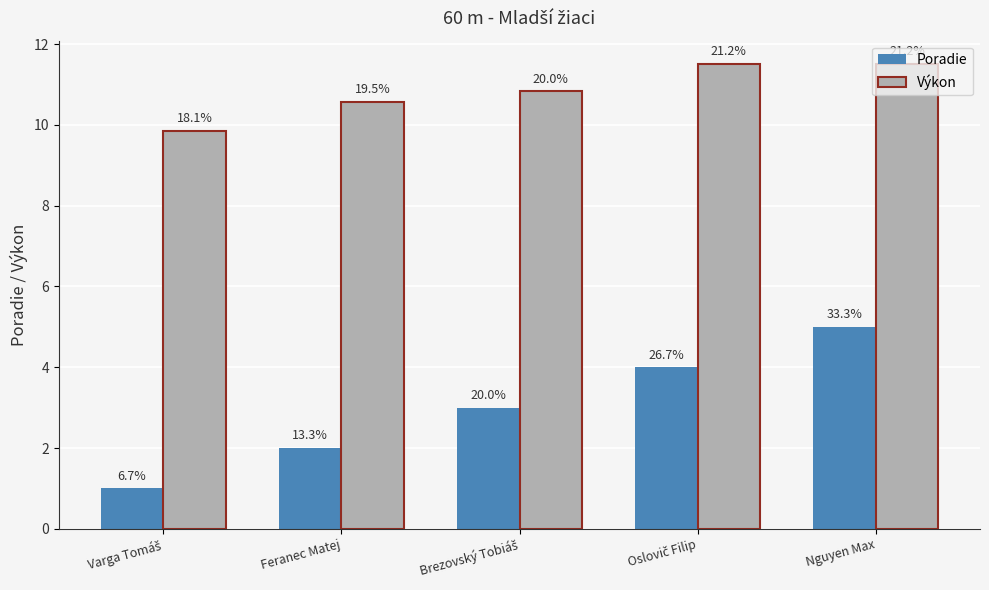

What is the sum of the Výkon values at Varga Tomáš and Brezovský Tobiáš?

20.7